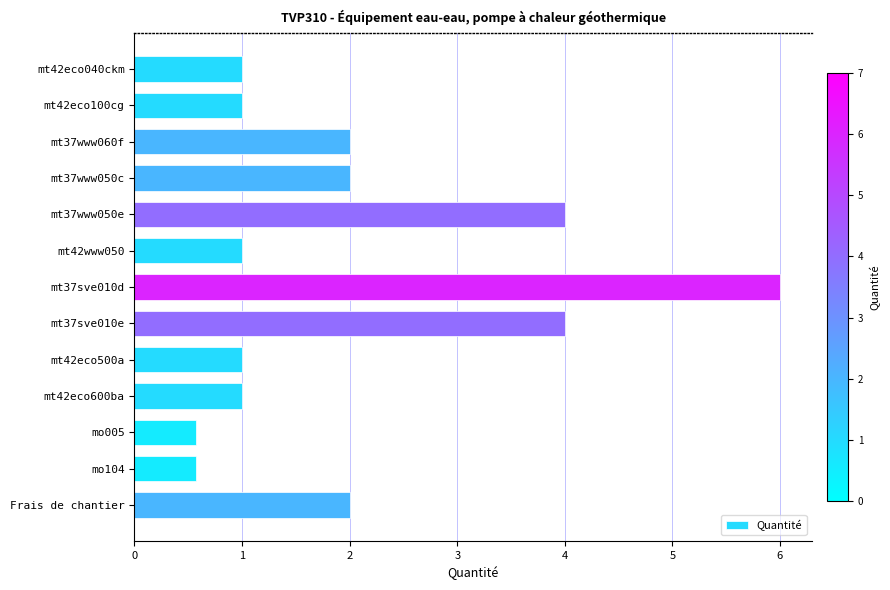

The value at mt37www060f is 2.0. True or false?

True